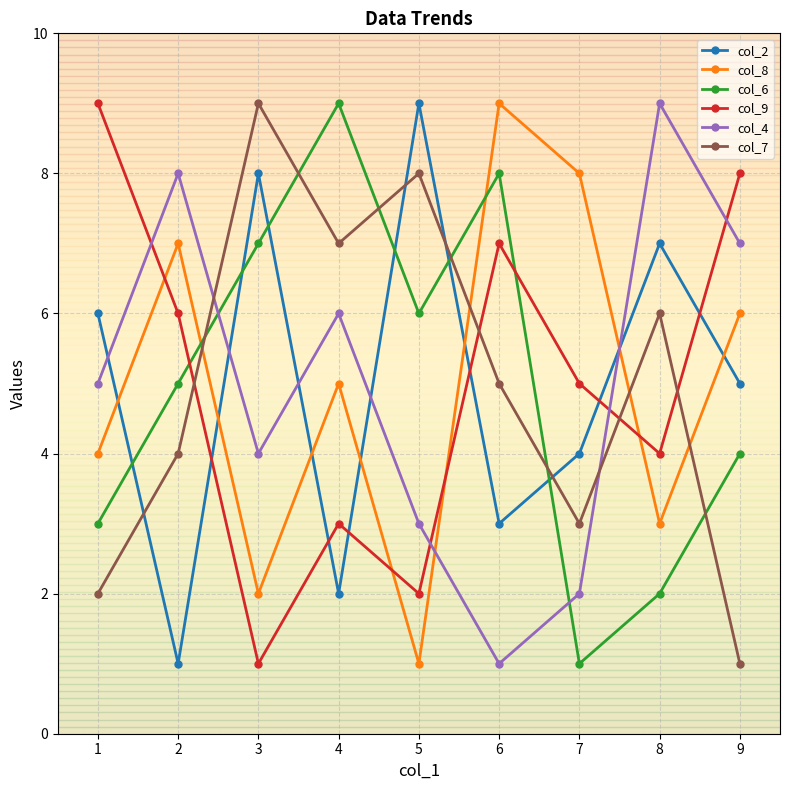

True or false: col_7 and col_2 cross at least once.

True